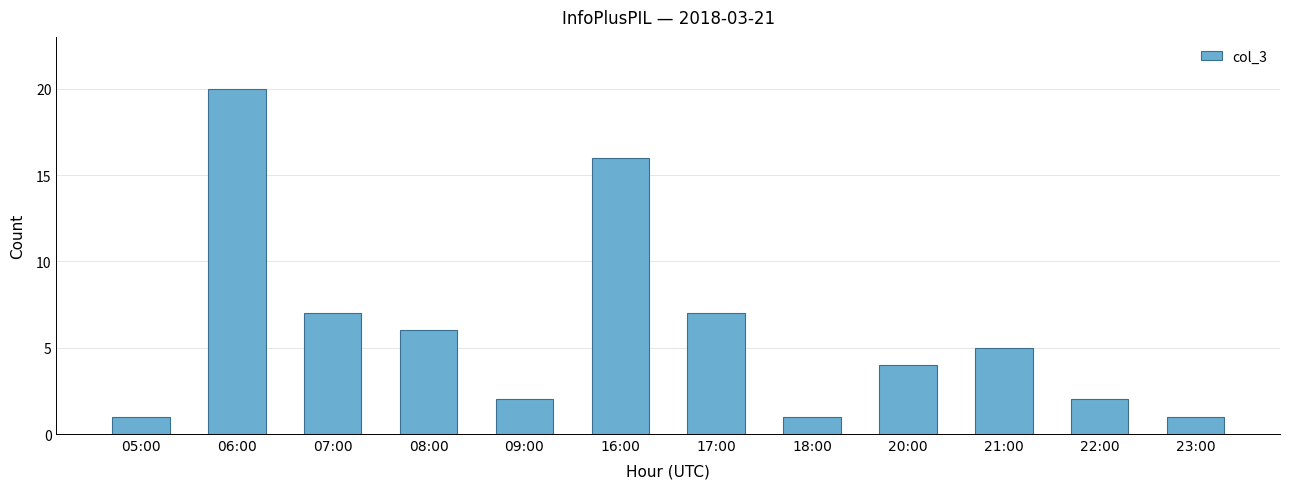

What is the difference between the maximum and second lowest values?

19